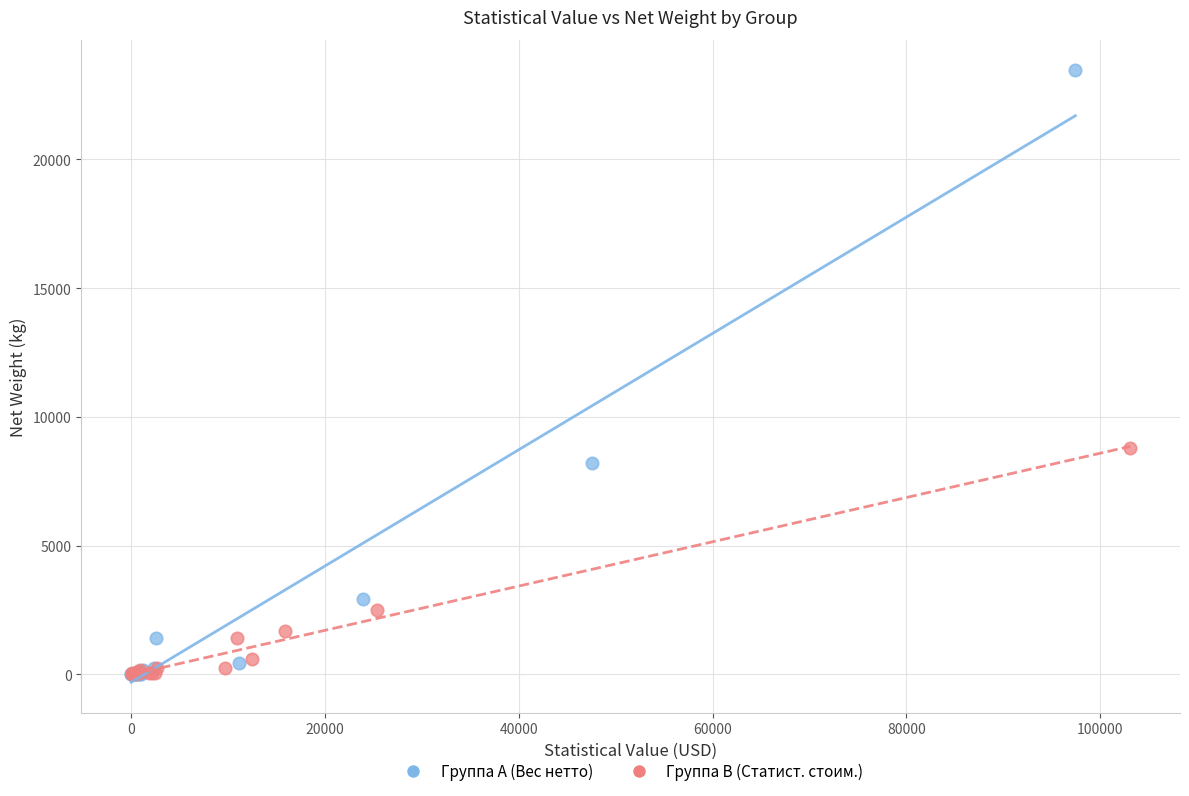

Which series contains the highest Y value?

Группа A (Вес нетто)